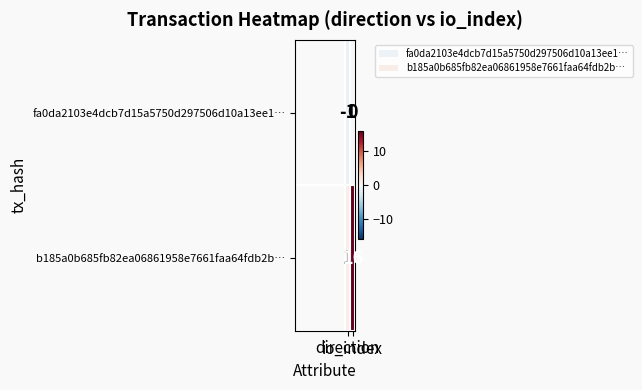

Rank the series by their average value, from highest to lowest.

b185a0b685fb82ea06861958e7661faa64fdb2b…, fa0da2103e4dcb7d15a5750d297506d10a13ee1…